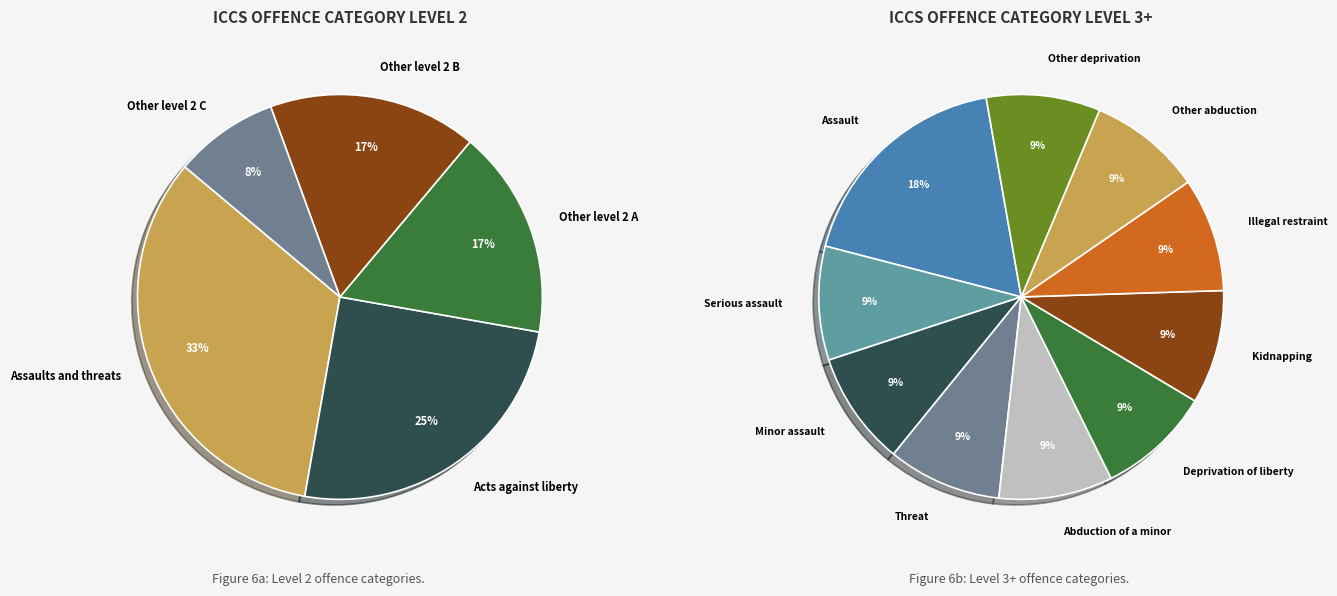

Is there a majority slice in this chart?

No